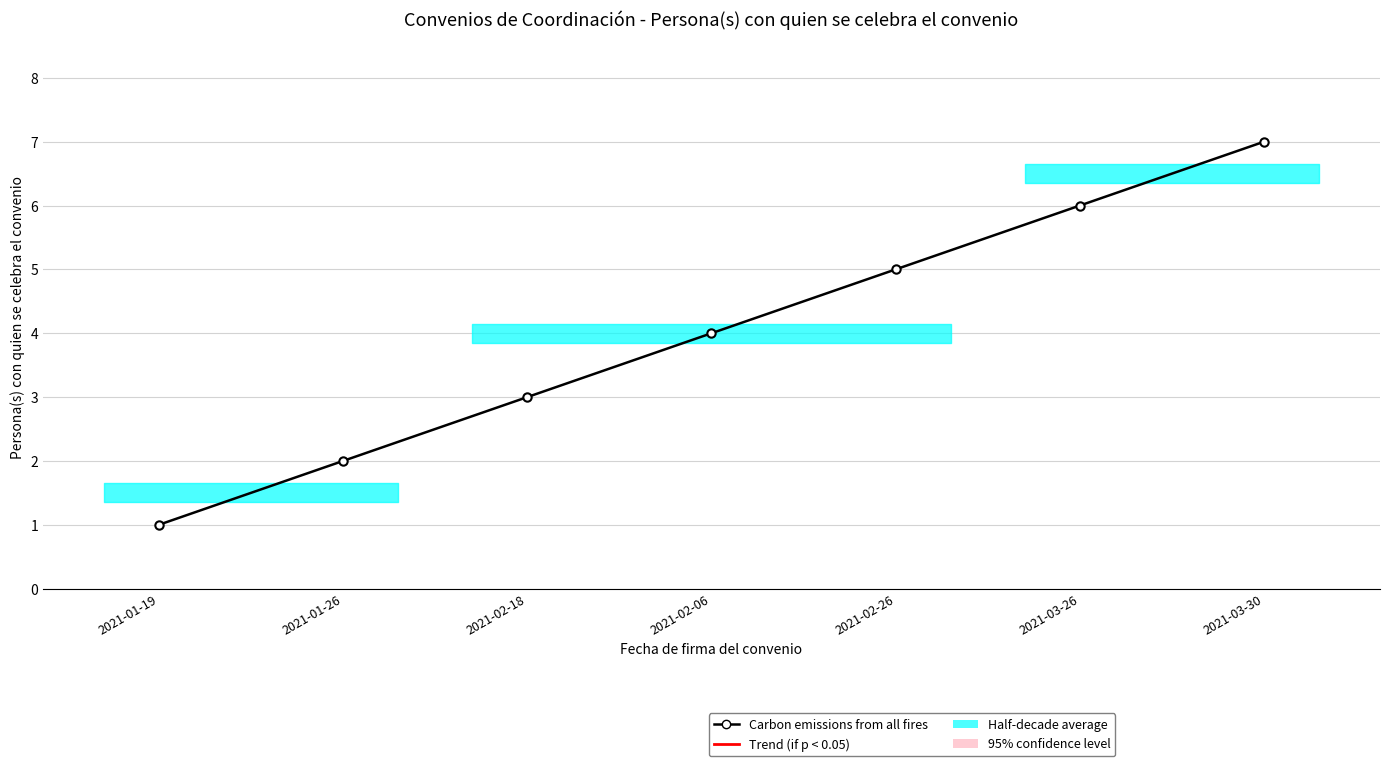

Does the chart display data point markers on the line(s)?

Yes